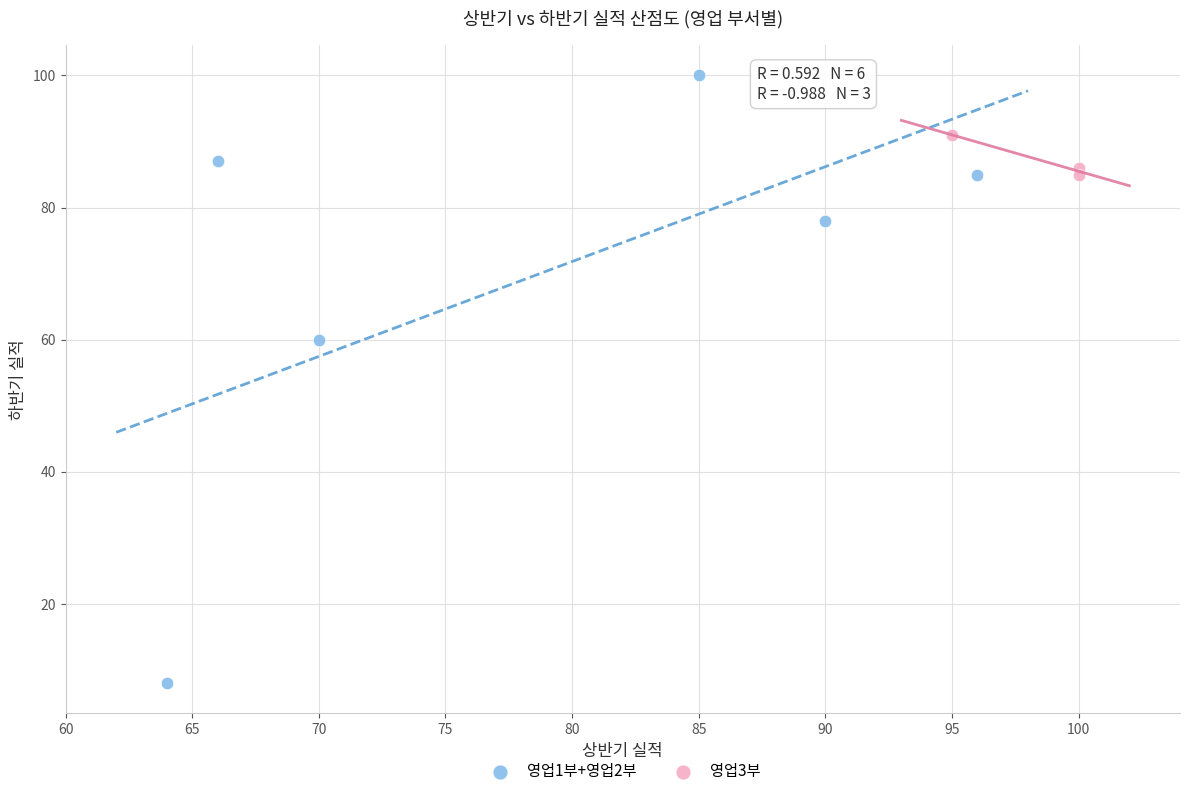

Which series contains the highest Y value?

영업1부+영업2부